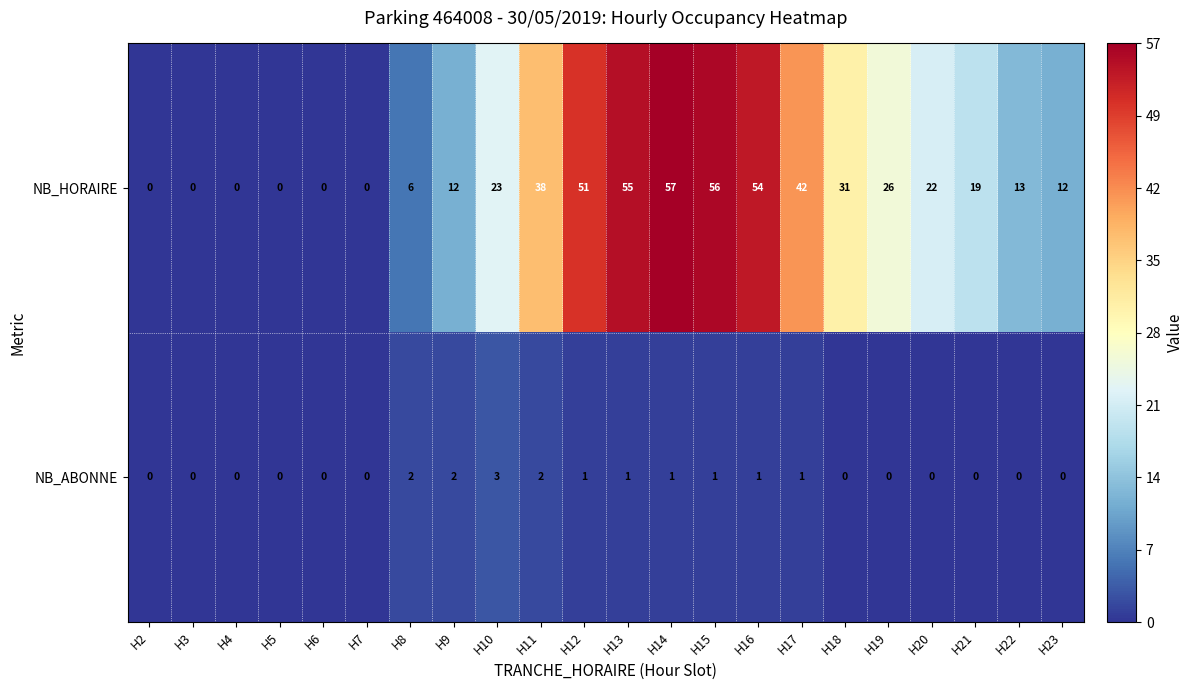

The value of NB_ABONNE at H3 is 0. True or false?

True